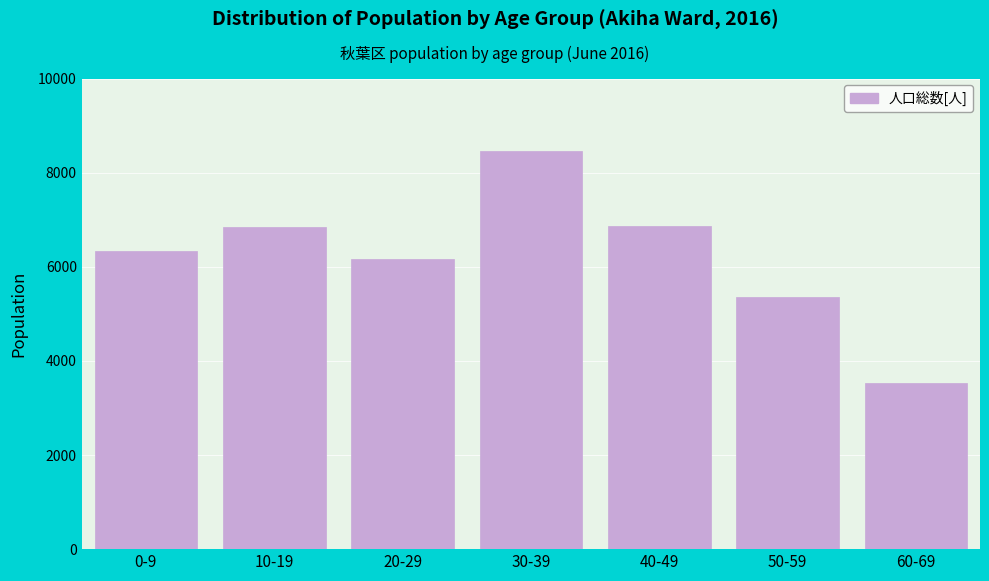

Between 60-69 and 0-9, which is larger?

0-9